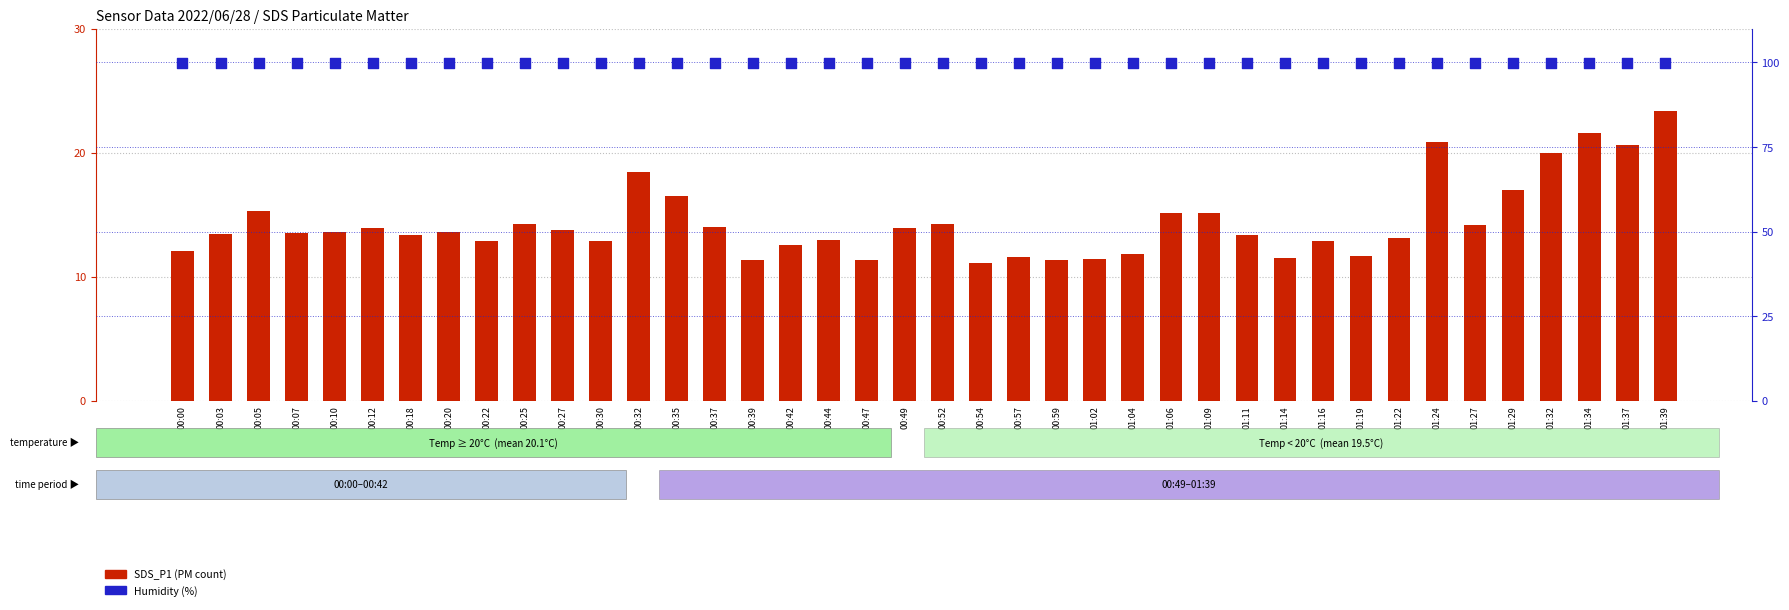

Which series has the largest total across all categories?

Humidity (%)